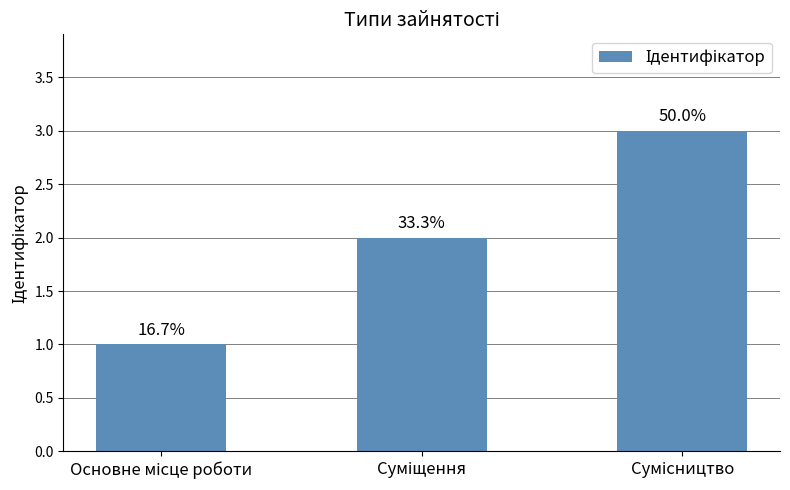

The value at Основне місце роботи is 2. True or false?

False